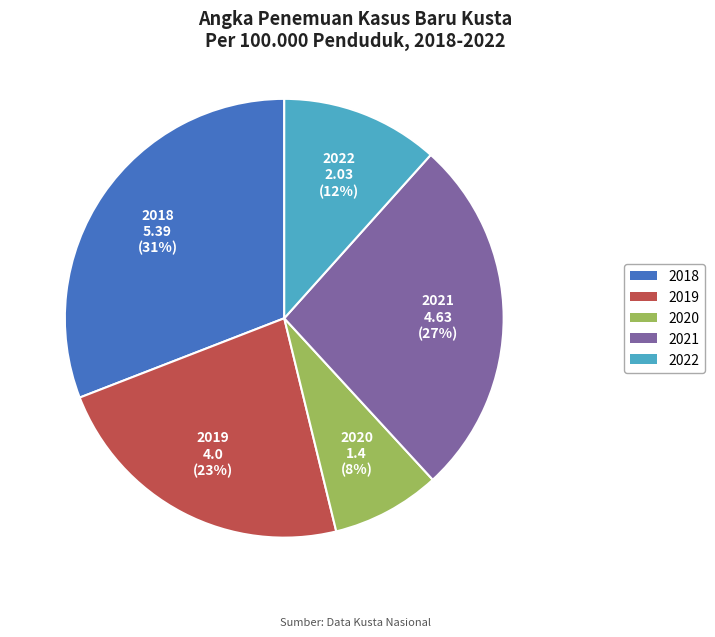

What is the ratio of the value at 2020 to the value at 2022?

0.7